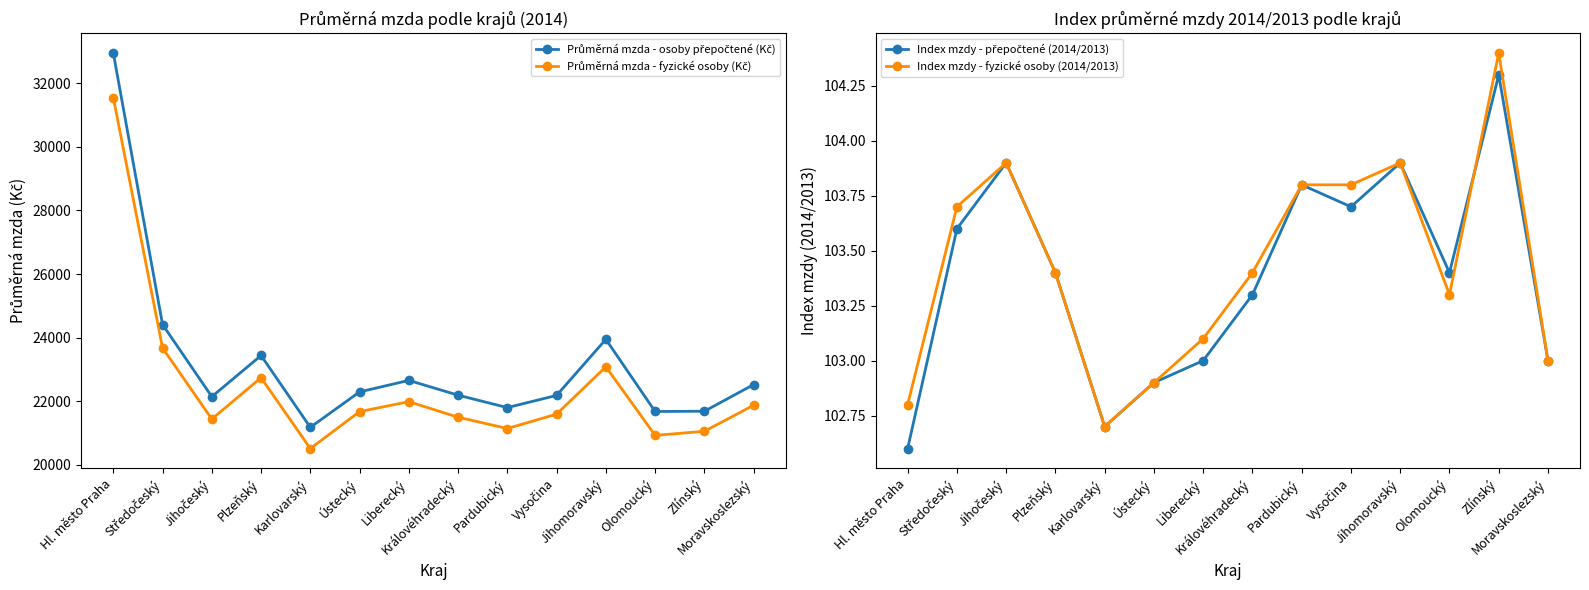

At which category is the sum across all series the highest?

Hl. město Praha